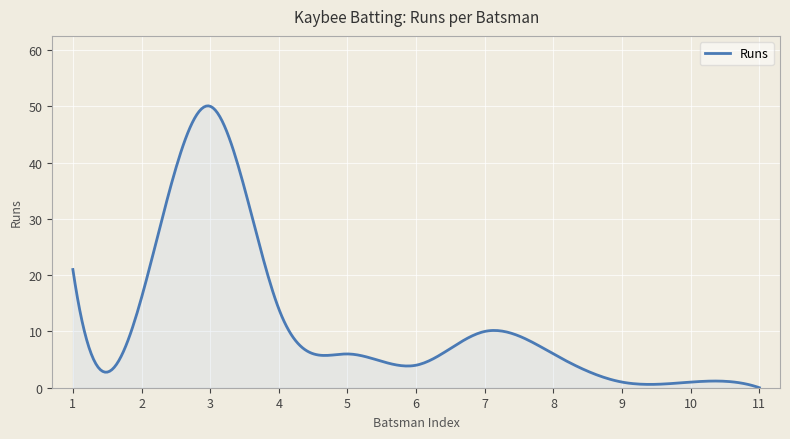

What is the maximum value shown in the chart?

50.1